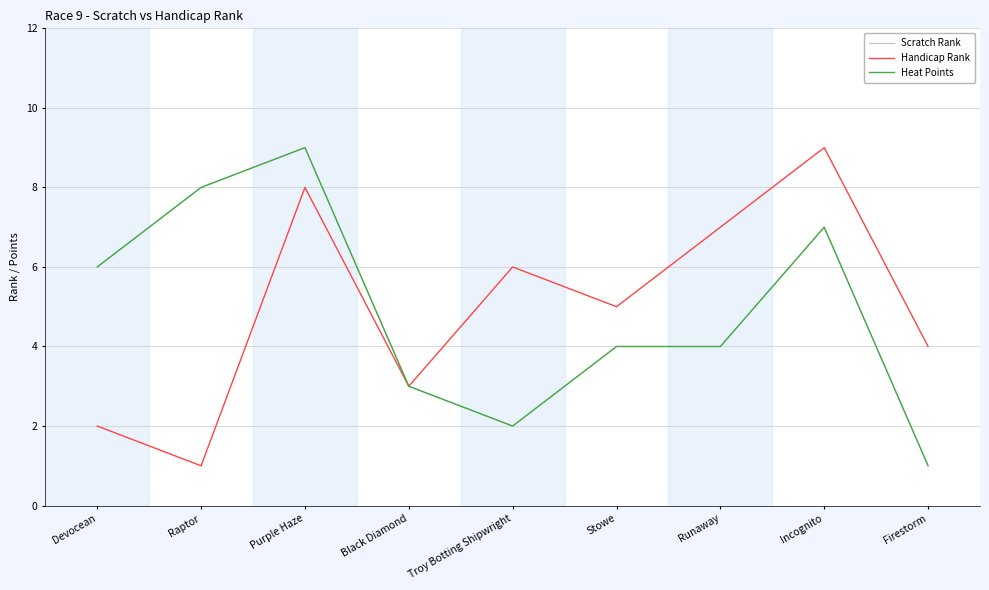

How many data points in Heat Points are above 4?

4